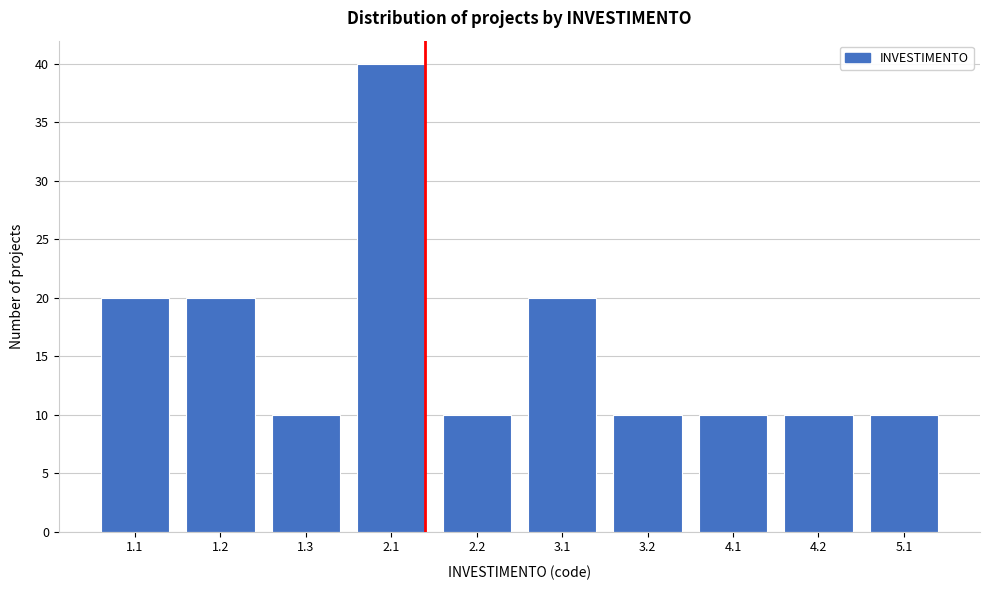

Reading left to right, list all the values displayed in this chart.

1.1=20	1.2=20	1.3=10	2.1=40	2.2=10	3.1=20	3.2=10	4.1=10	4.2=10	5.1=10